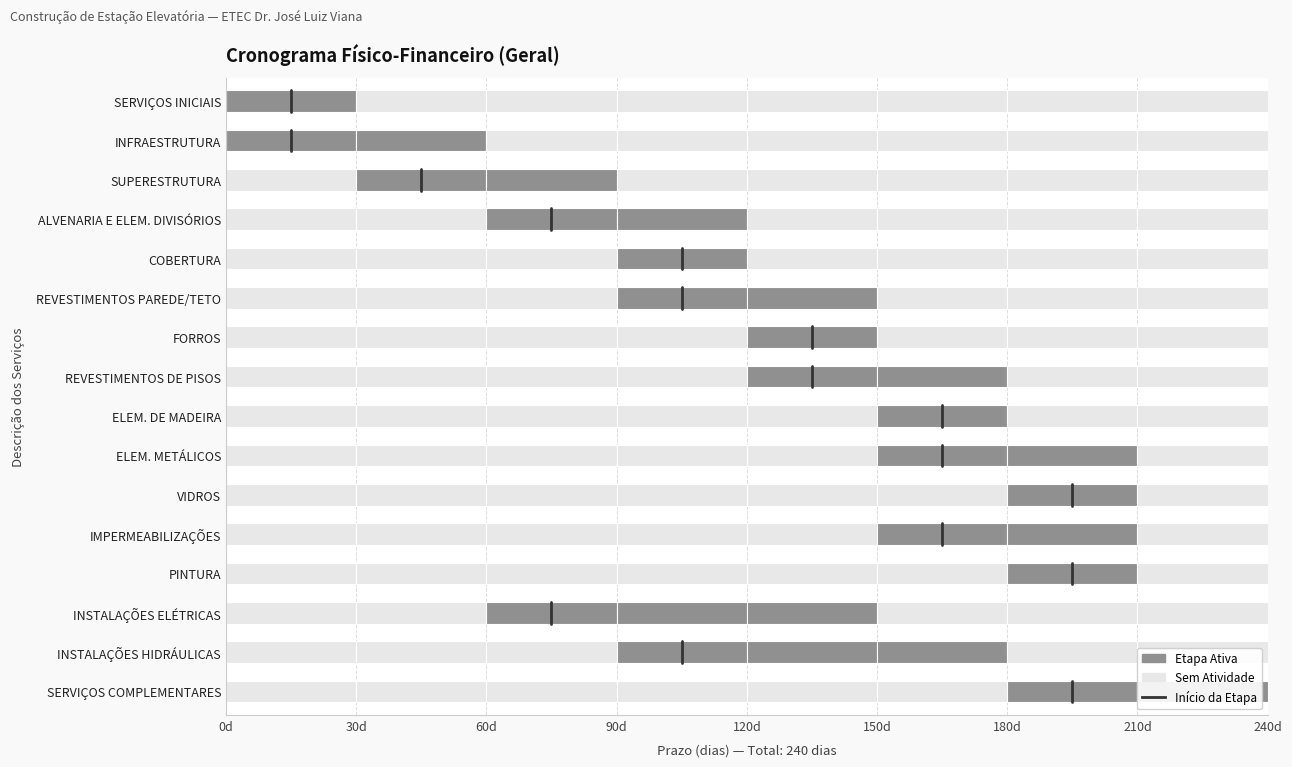

The chart shows a value of 4 at SUPERESTRUTURA. True or false?

False